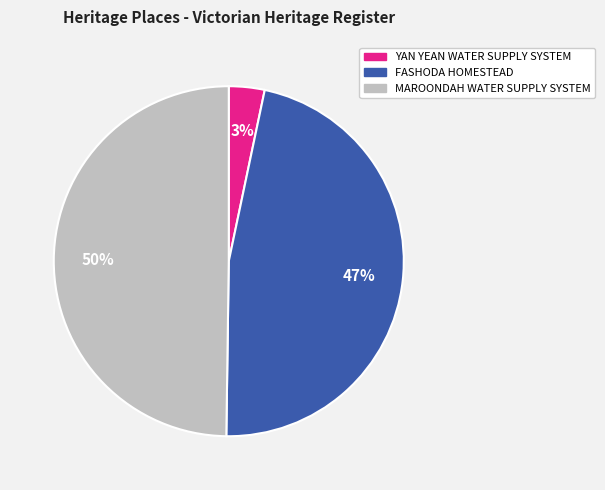

Which slice is the smallest?

YAN YEAN WATER SUPPLY SYSTEM